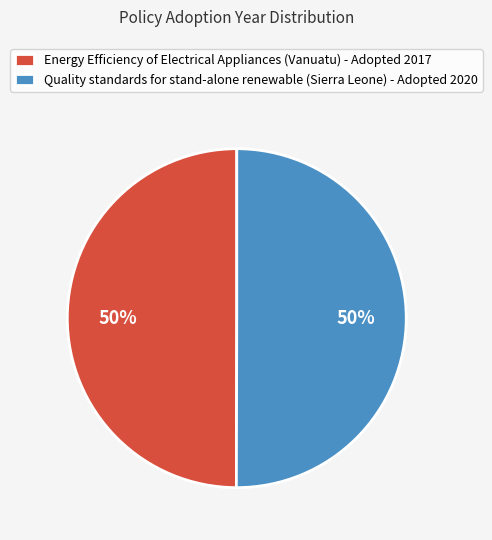

To the nearest percent, what portion does Quality standards for stand-alone renewable (Sierra Leone) represent?

50%